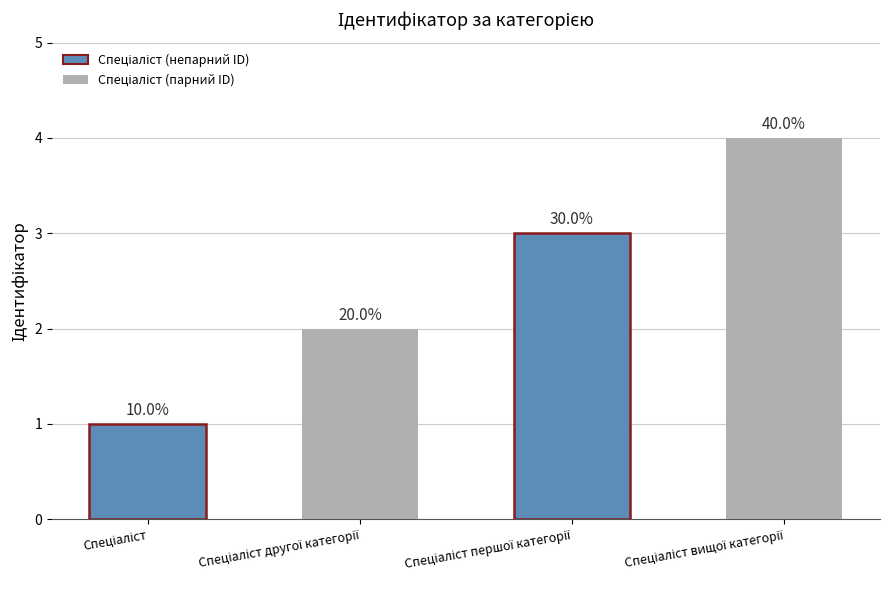

What is the difference between the values at Спеціаліст вищої категорії and Спеціаліст першої категорії?

1